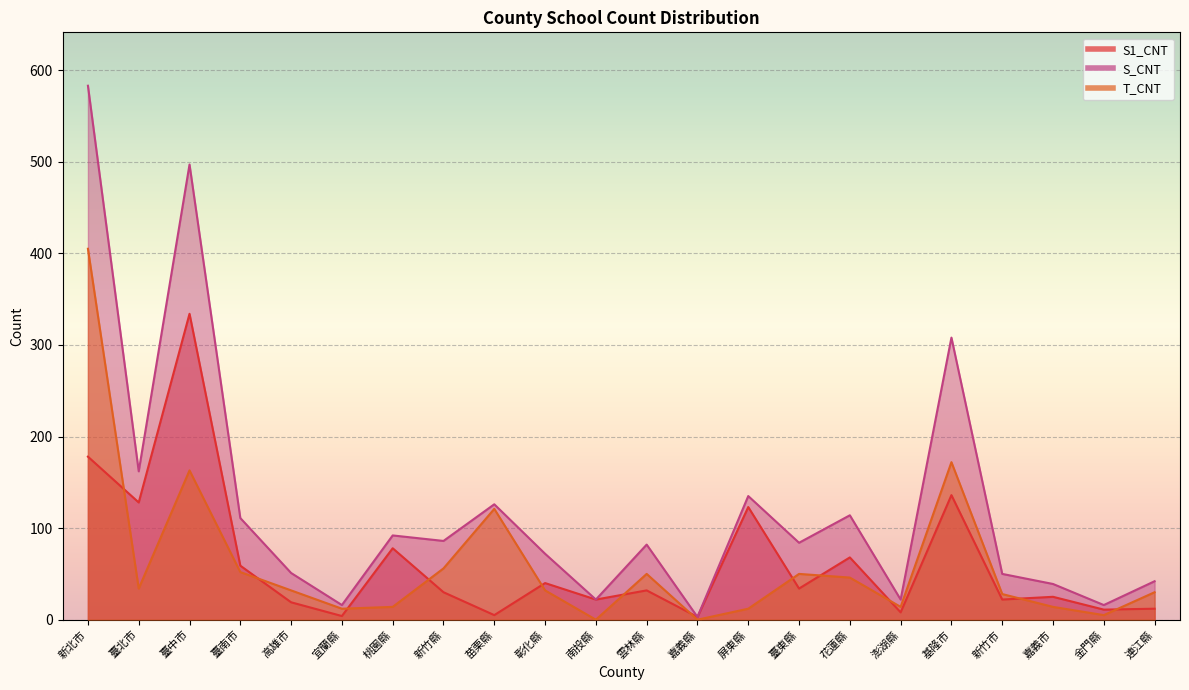

Which label corresponds to the smallest value in the chart?

南投縣